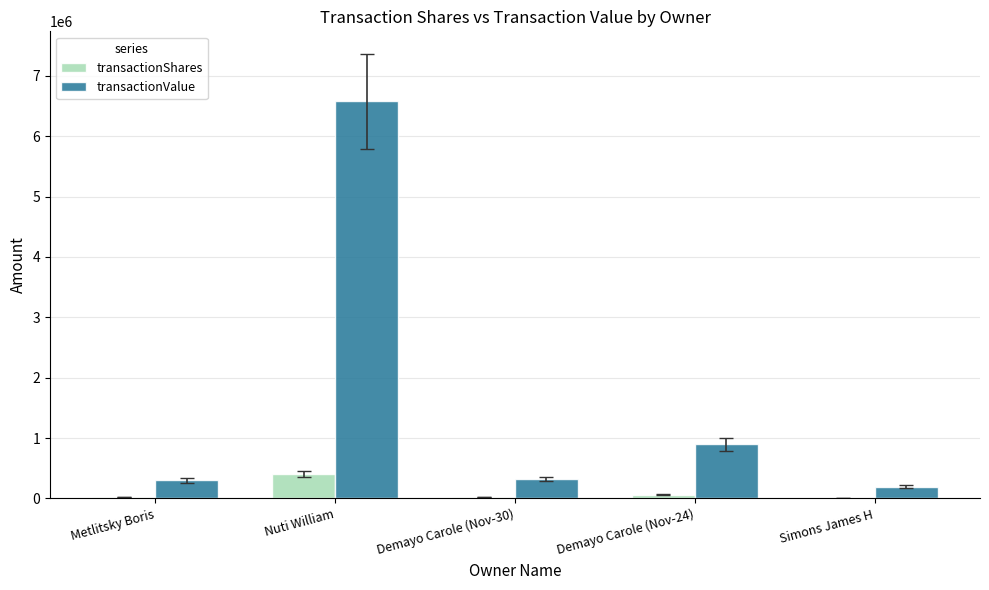

At which category is the sum across all series the highest?

Nuti William